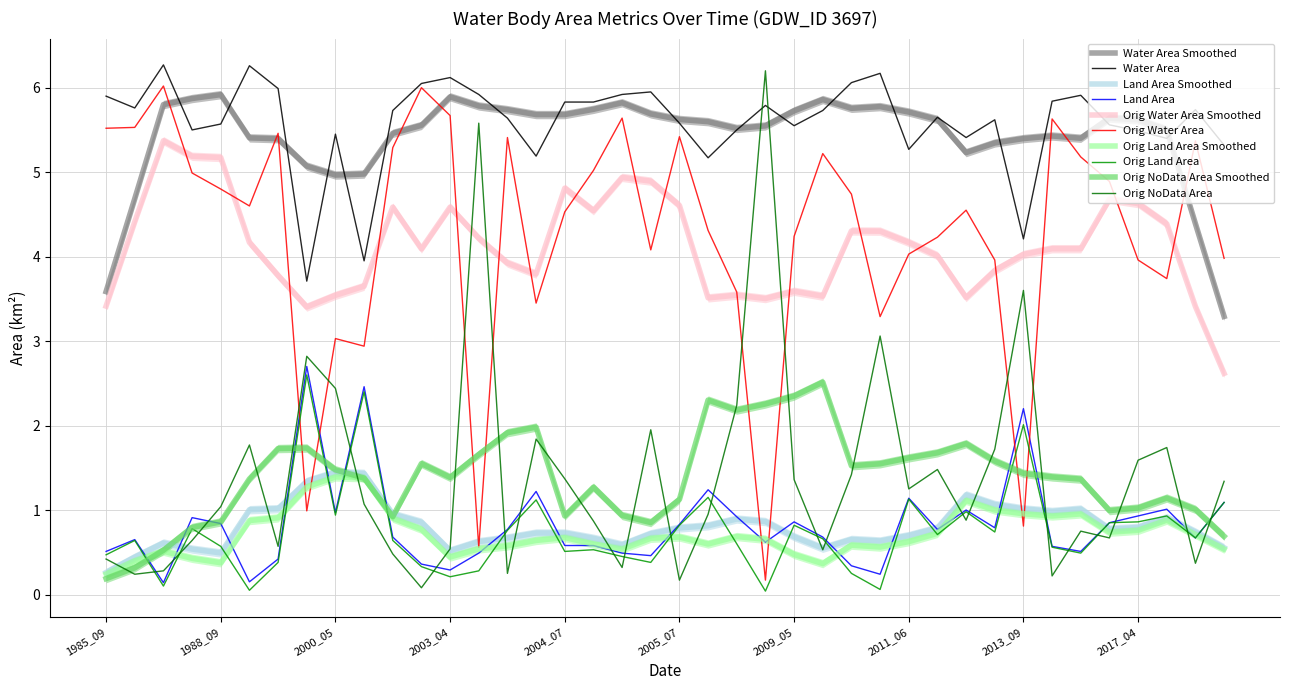

How many interior local peaks does the waterArea series have?

11